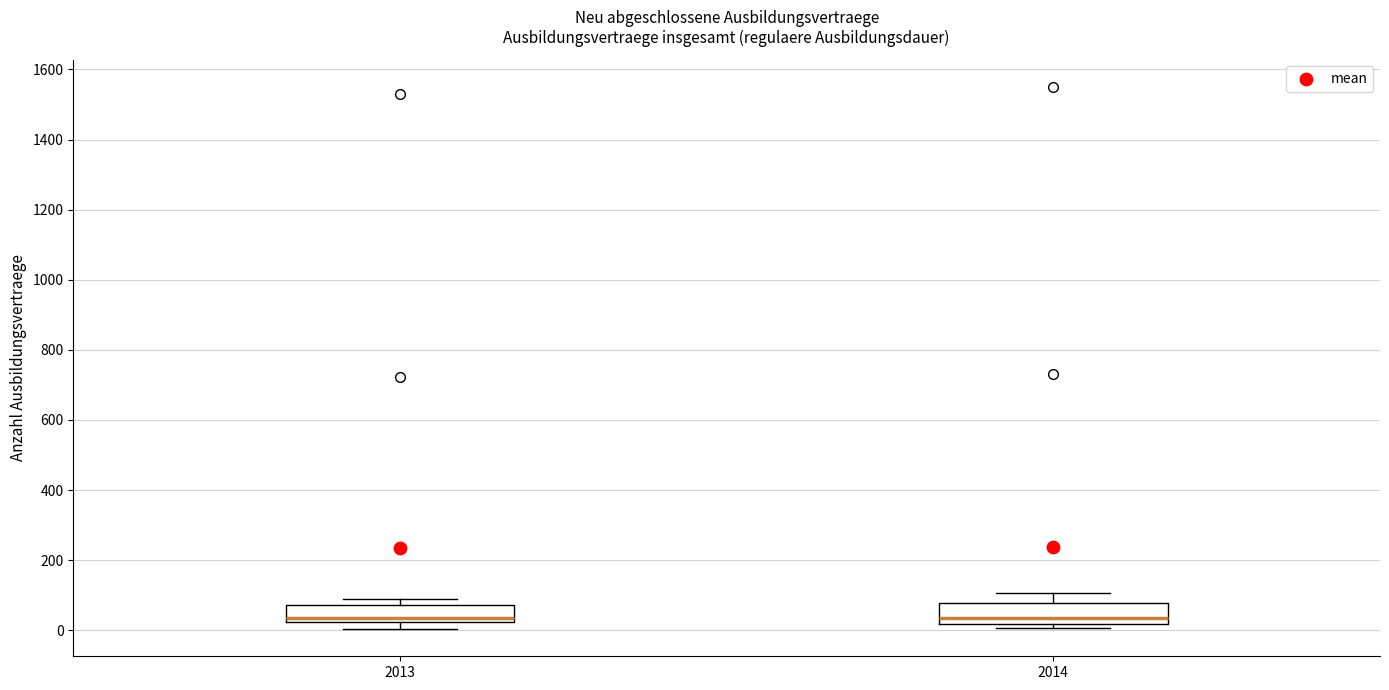

Reading left to right, transcribe this box plot: for each box, give where its median line is, the range the box spans, and where its two whiskers end, as read against the y-axis. The values are not printed on the chart, so give them approximately, as read against the axis.

2013: median 40, box 20 to 80, whiskers 0 to 100
2014: median 40, box 20 to 80, whiskers 0 to 100